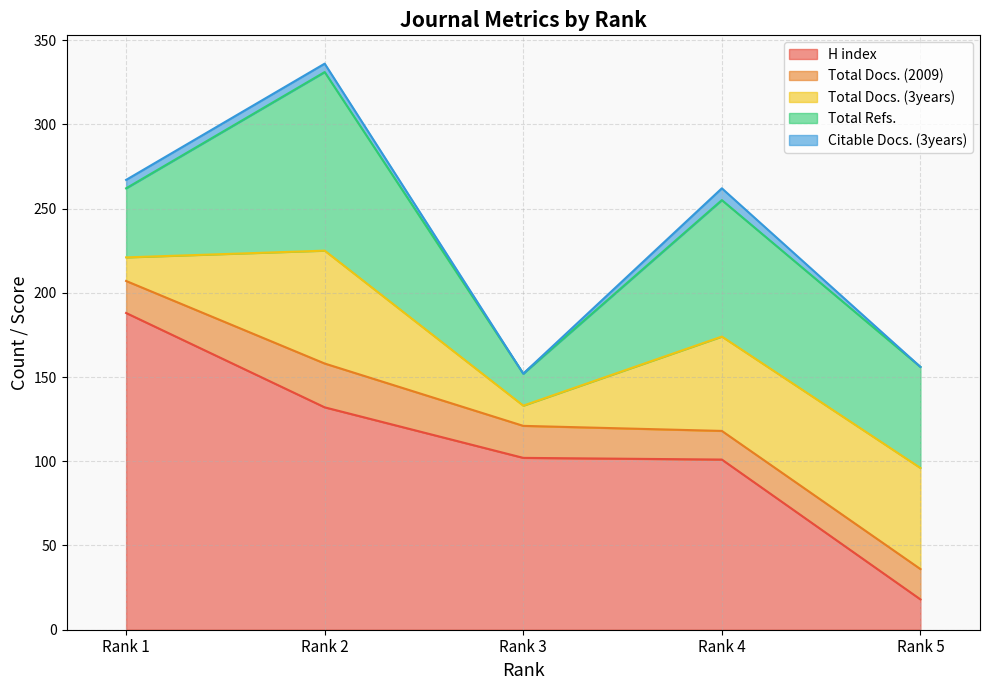

Read the Total Docs. (3years) value at Rank 2, to the nearest 10.

70